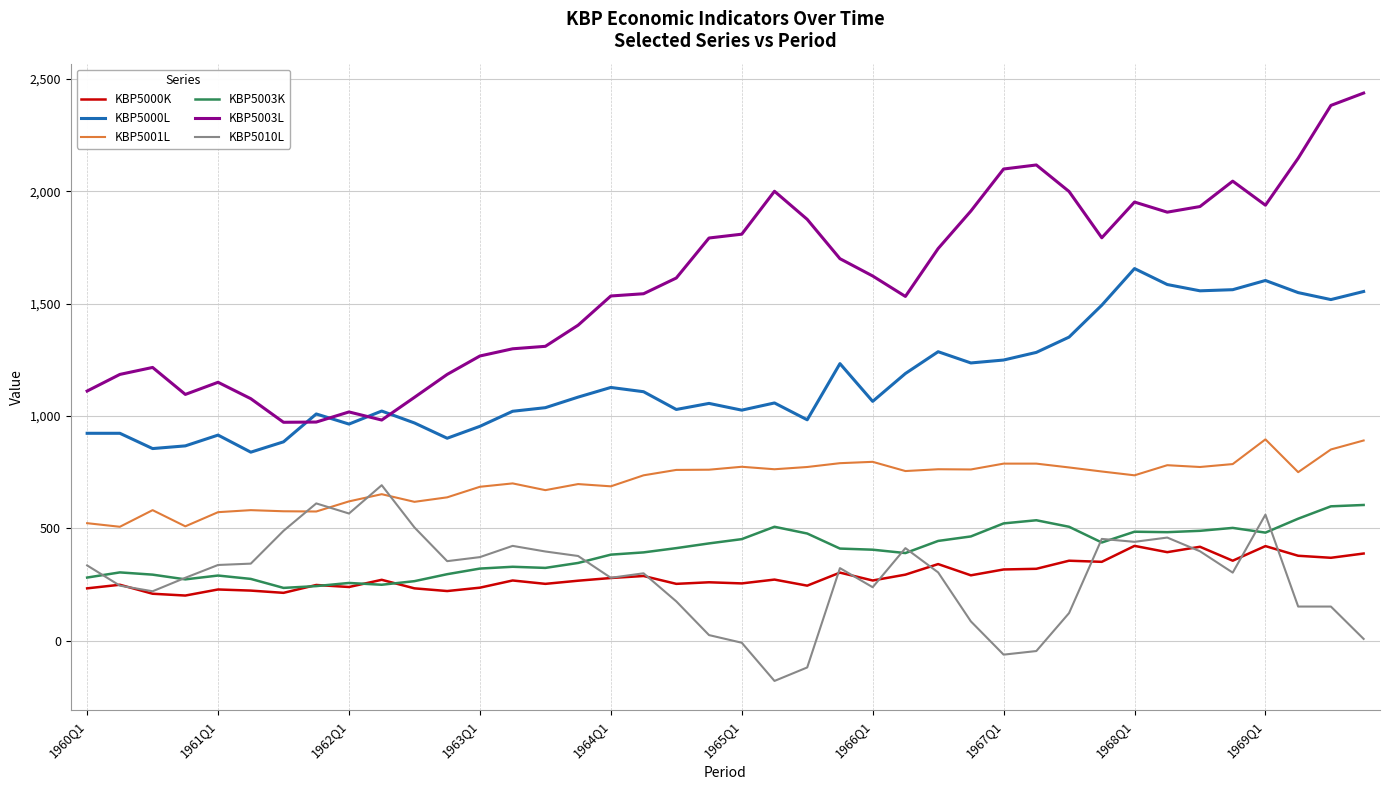

What is the maximum value shown in the chart?

2437